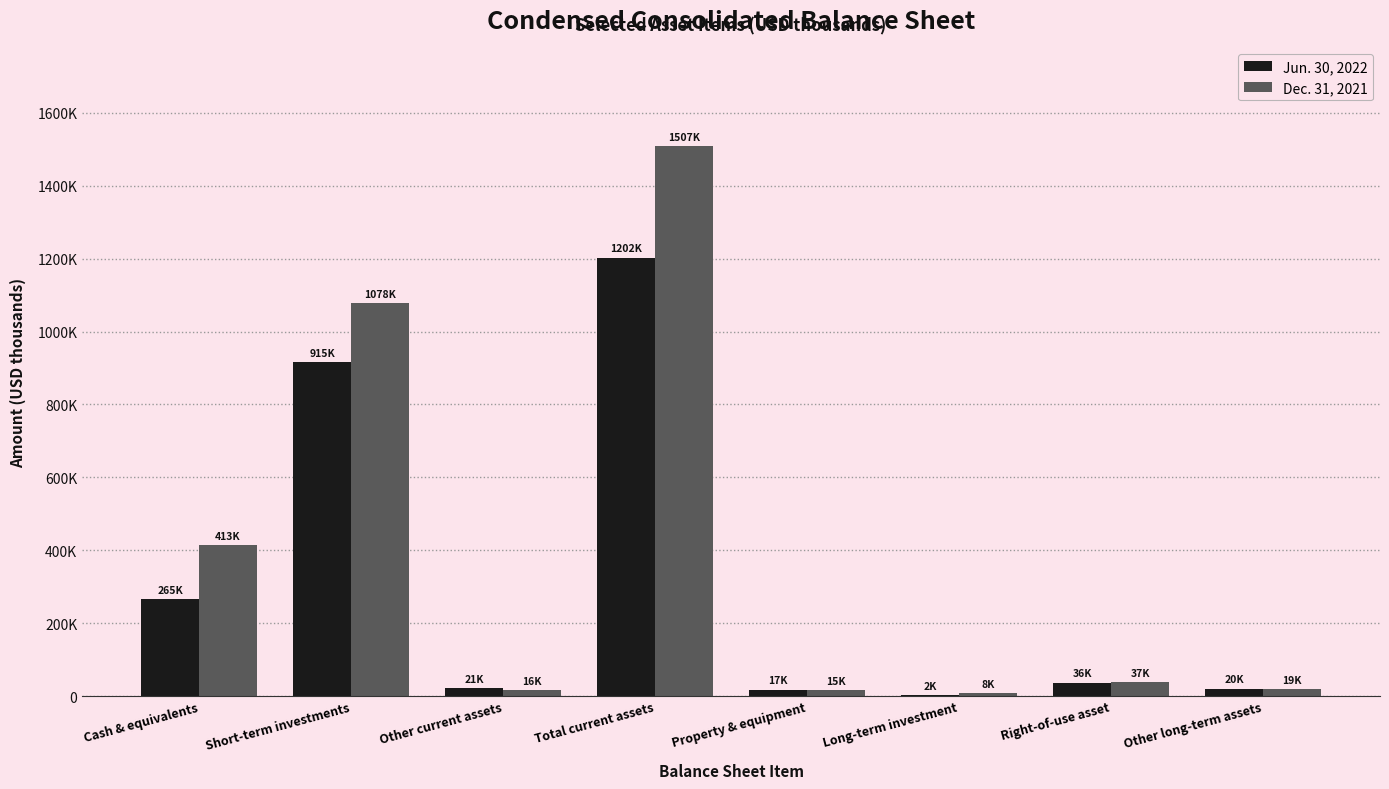

What are all the series names shown in the legend?

Jun. 30, 2022, Dec. 31, 2021